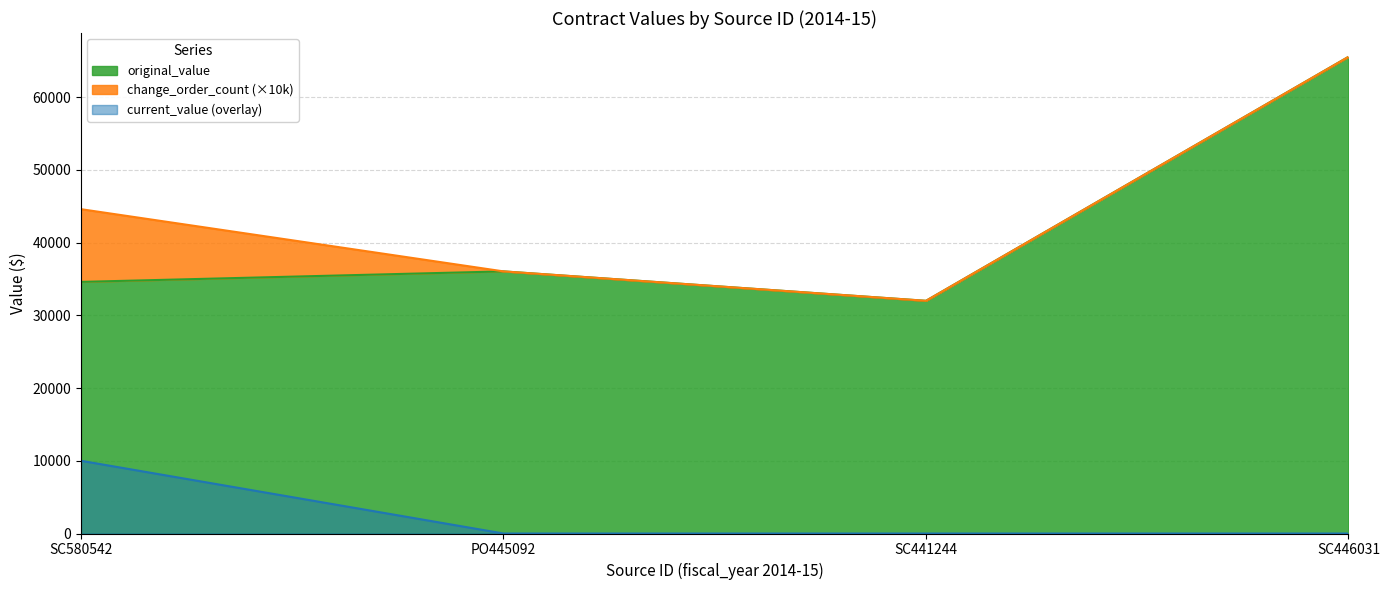

At which category does original_value reach its first local valley?

SC441244